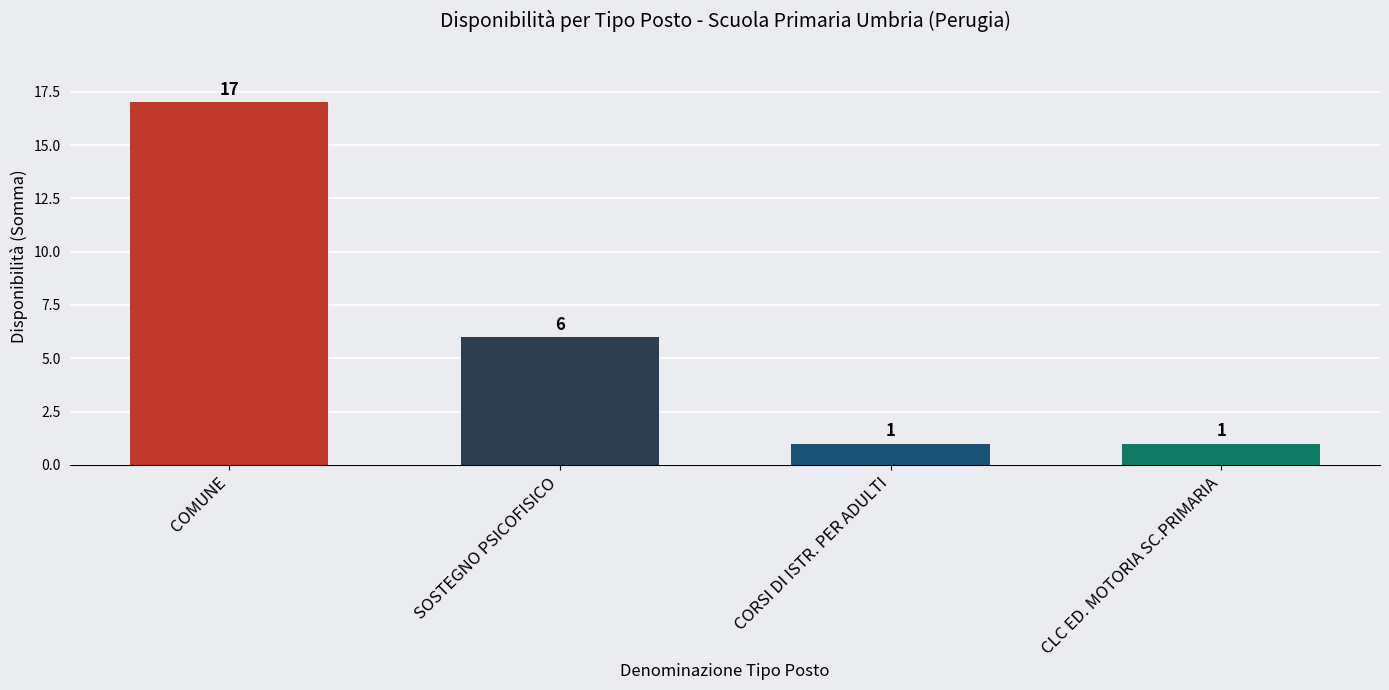

What is the sum of the values at SOSTEGNO PSICOFISICO and CLC ED. MOTORIA SC.PRIMARIA?

7